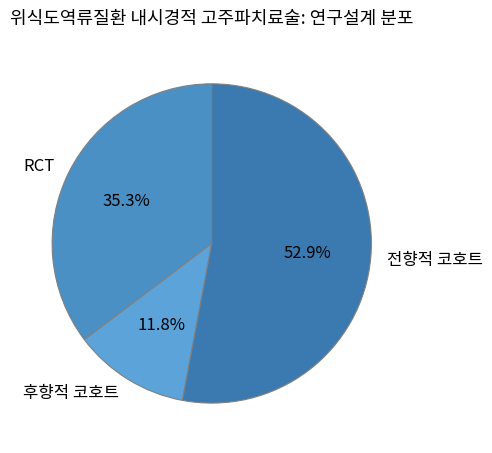

What is the ratio of the value at 전향적 코호트 to the value at 후향적 코호트?

4.5